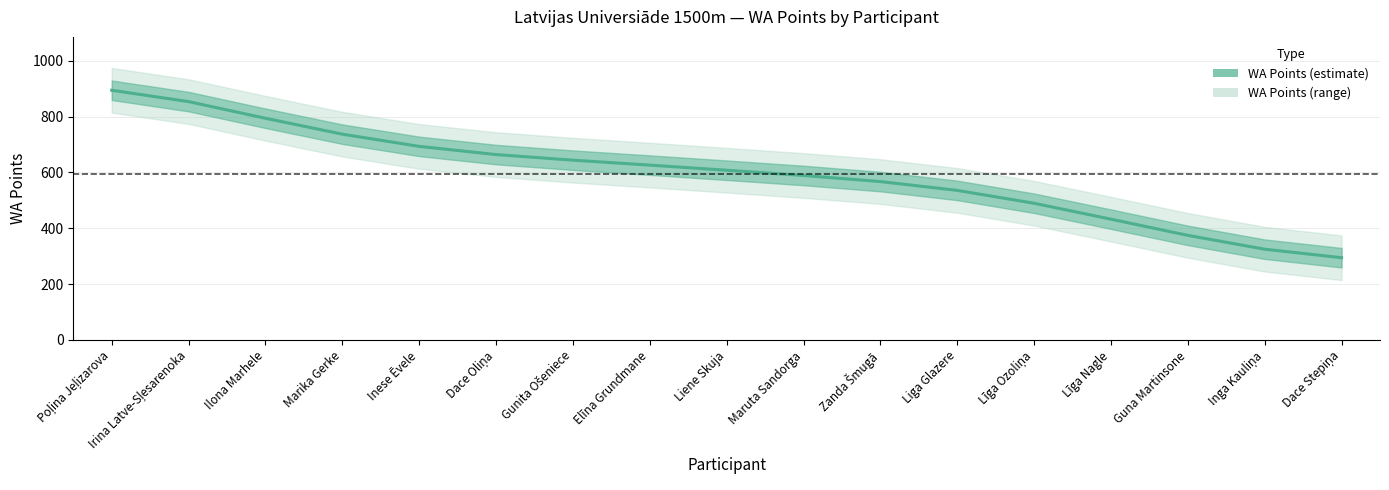

What is the change in value from Maruta Sandorga to Līga Ozoliņa?

-99.6